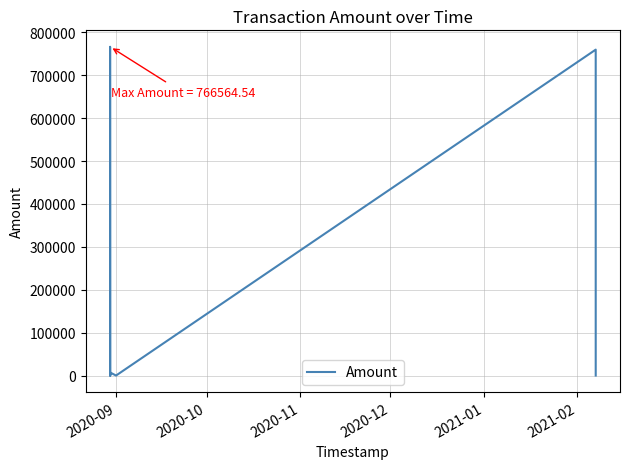

Does the chart have visible grid lines?

Yes